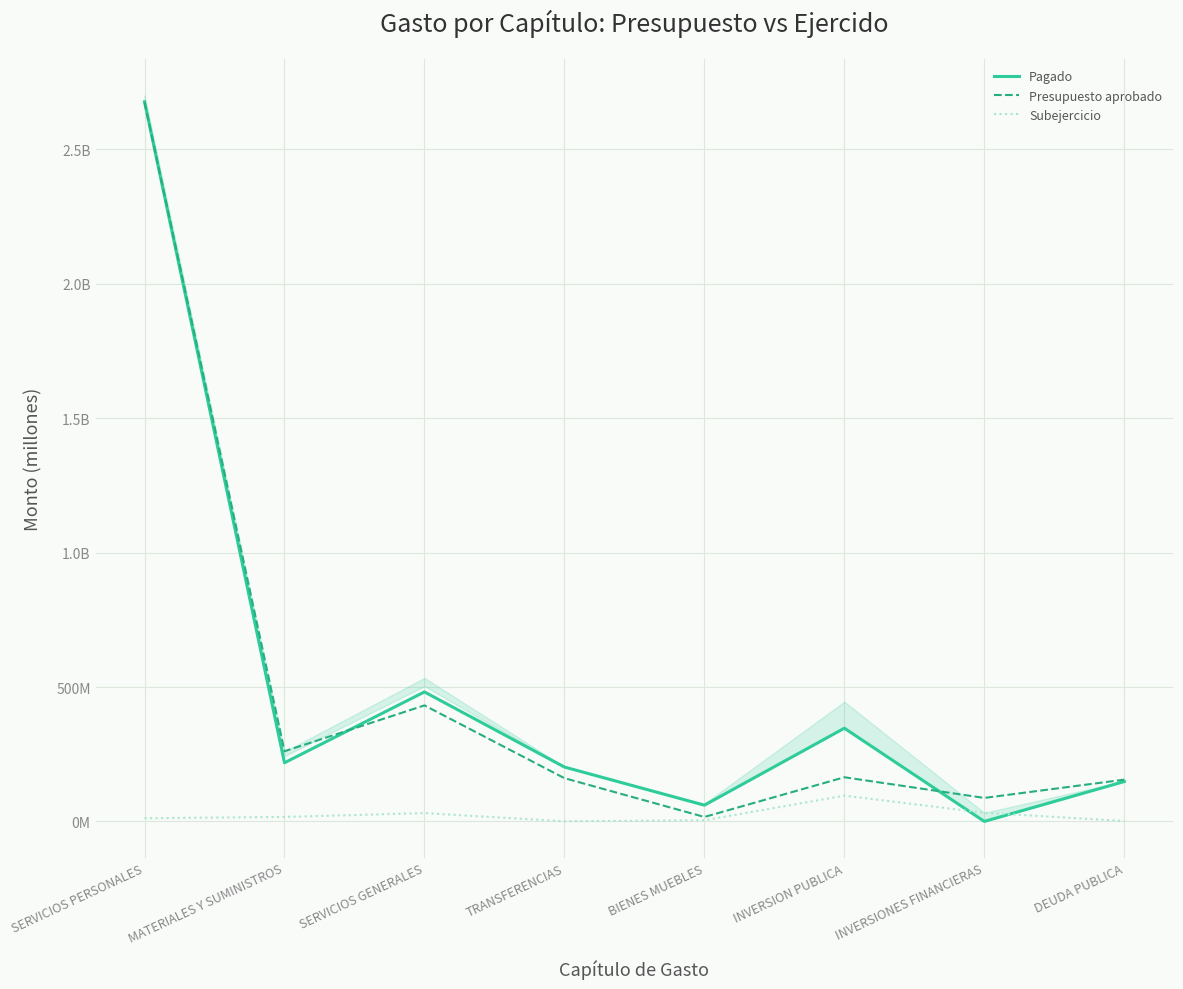

Where is Presupuesto aprobado nearest to the value 1?

SERVICIOS GENERALES